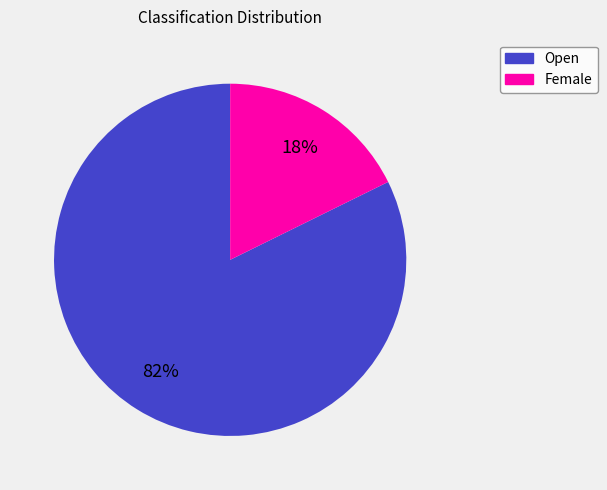

Rank the categories by value from lowest to highest.

Female, Open